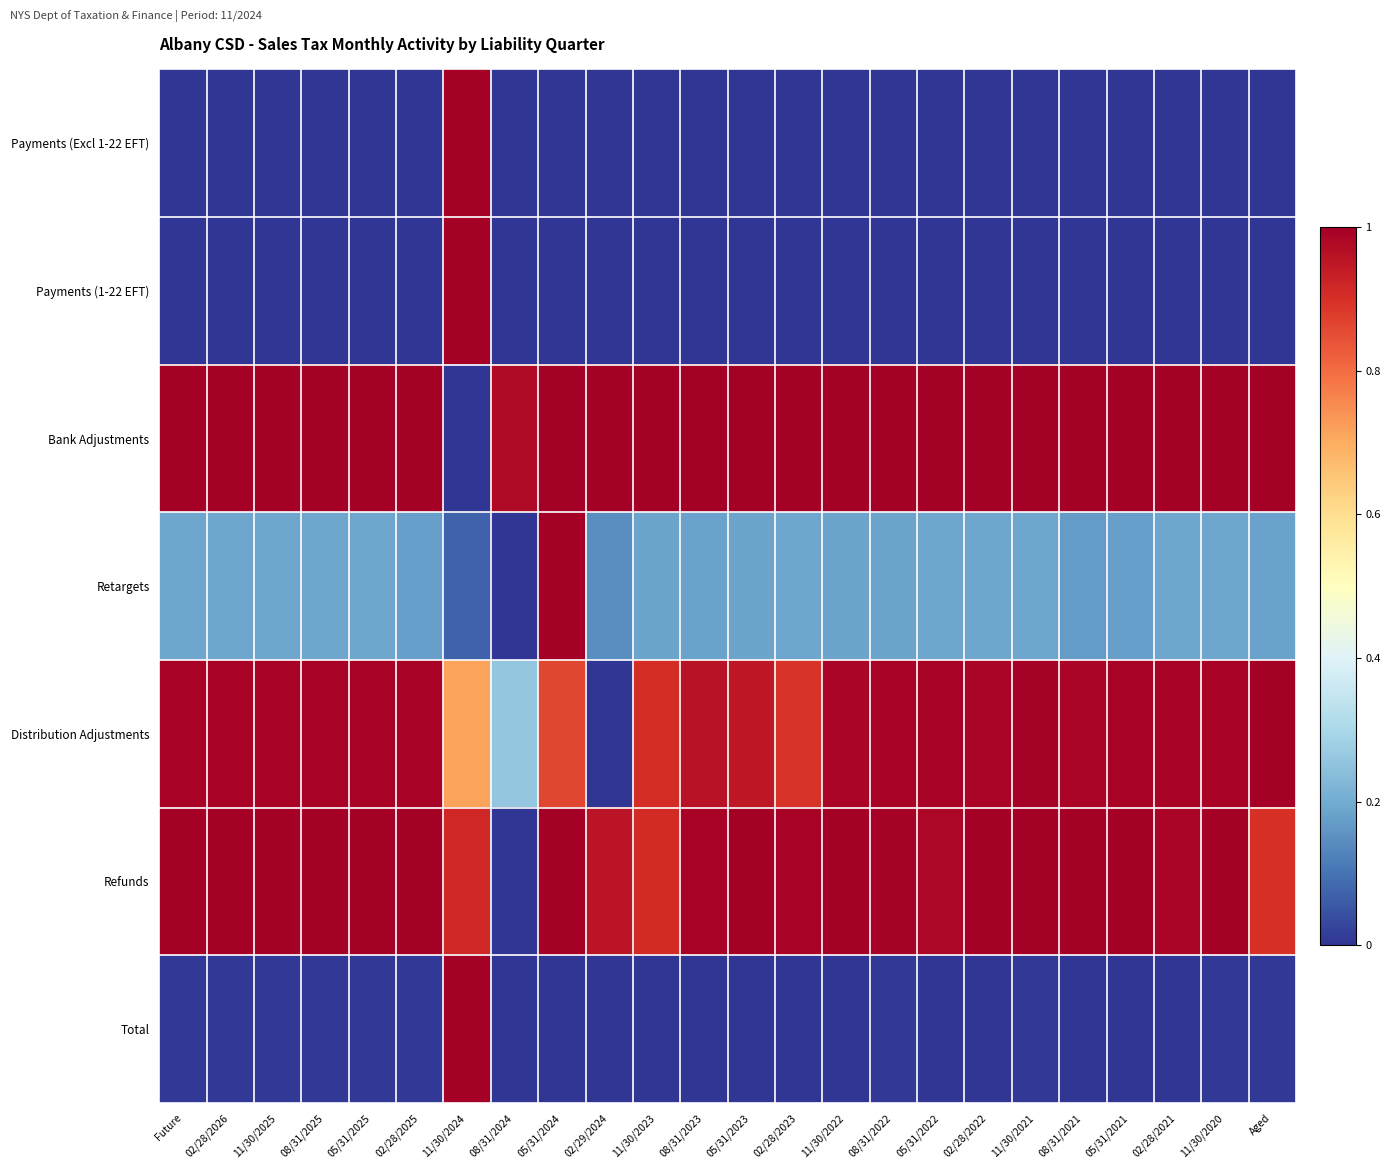

Which series changed the most between Future and 11/30/2023?

Refunds